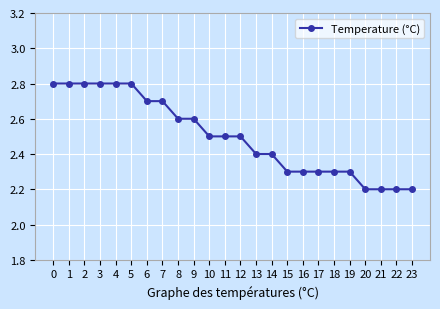

What is the sum of all values?

60.0